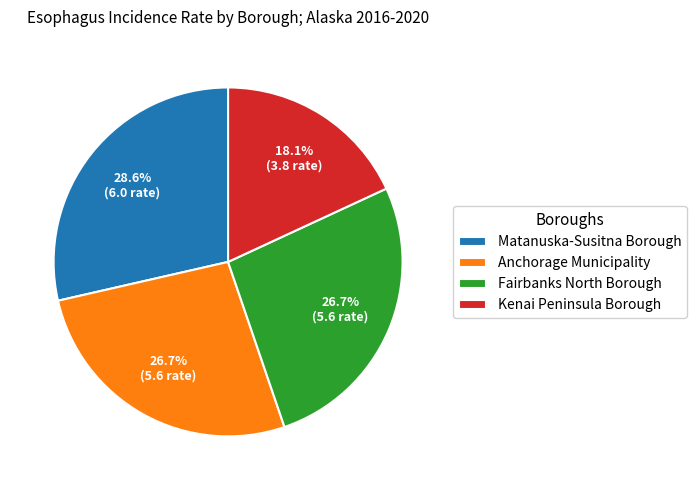

What is the largest slice in the pie chart?

Matanuska-Susitna Borough